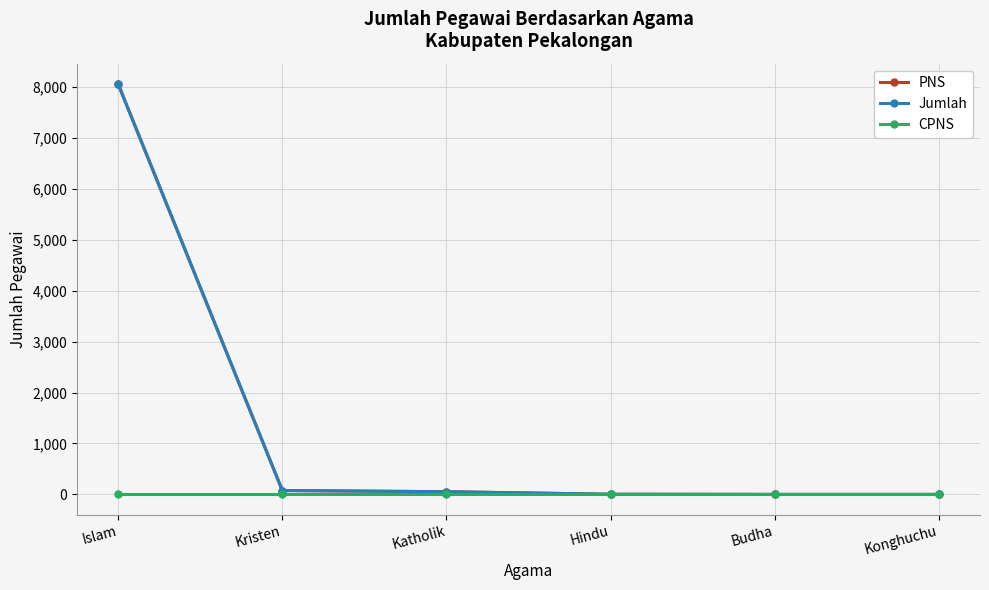

Is this an area chart (filled region under the line)?

No